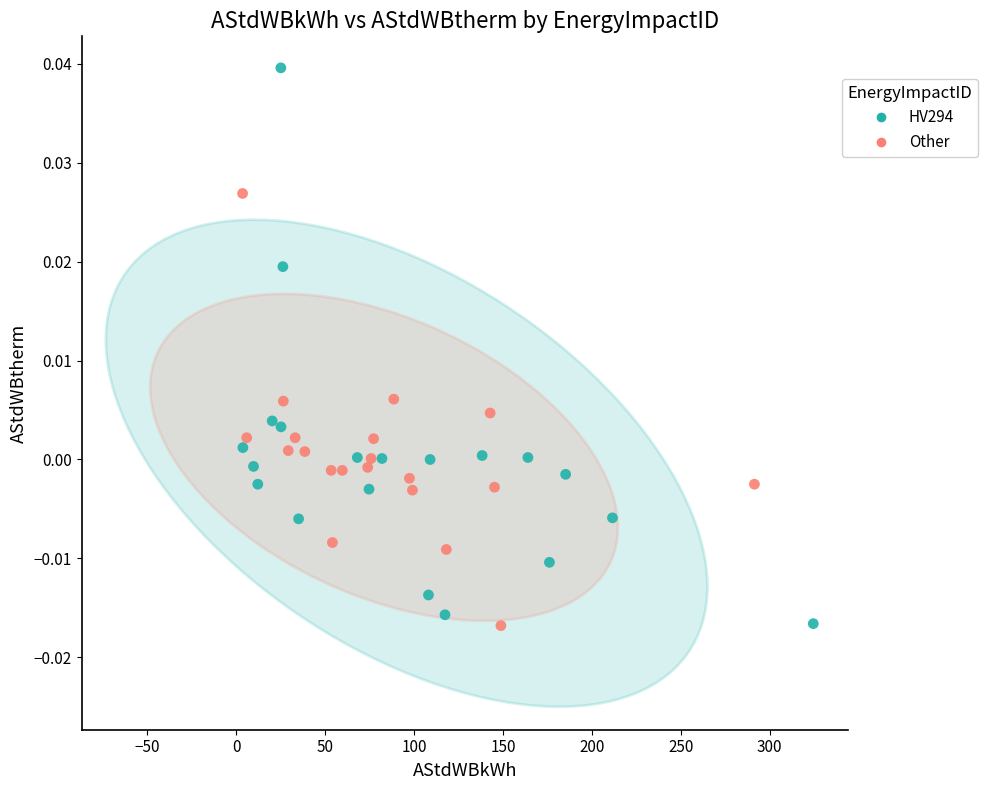

What are all the series names shown in the legend?

HV294, Other